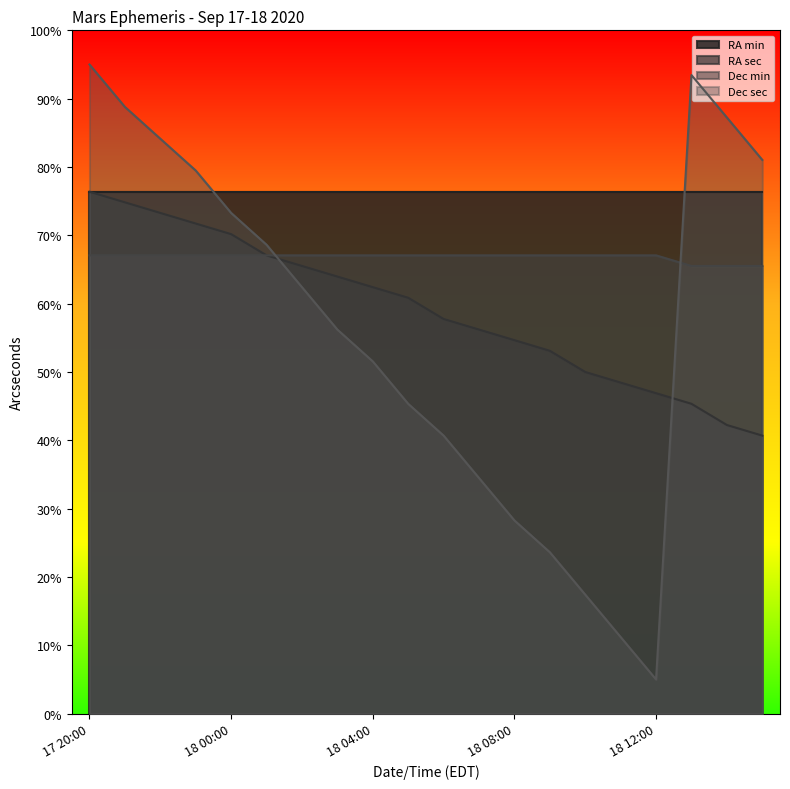

True or false: RA sec and Dec sec cross at least once.

True